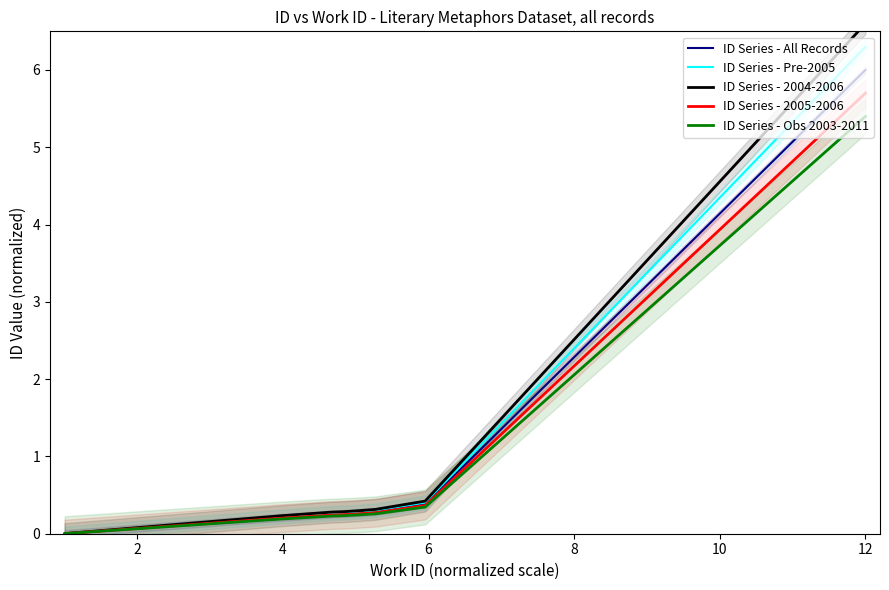

List the series in order of their overall mean, highest first.

ID Series - 2004-2006, ID Series - Pre-2005, ID Series - All Records, ID Series - 2005-2006, ID Series - Obs 2003-2011